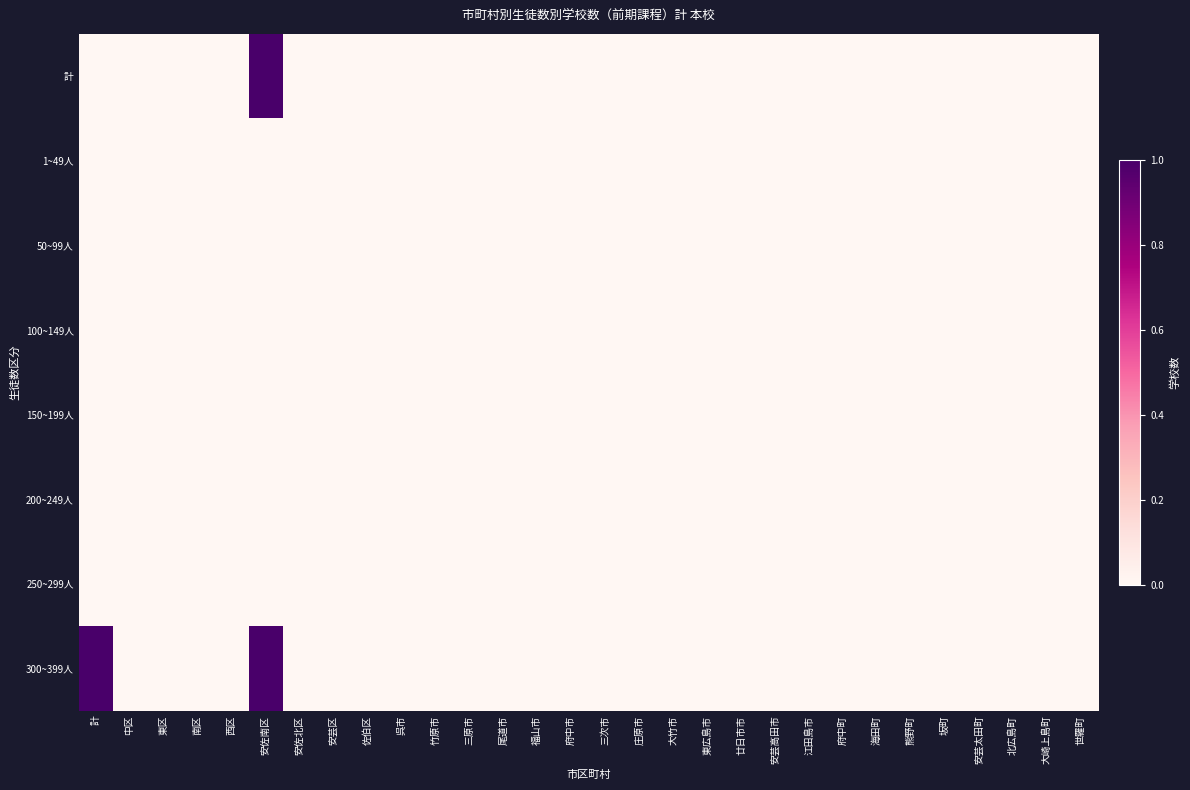

Which category has the highest value across all series?

安佐南区